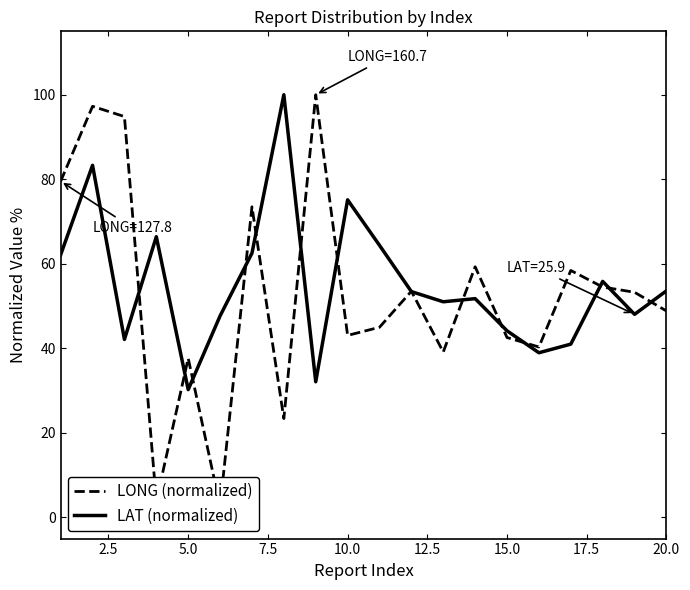

What is the highest value of the LAT (normalized) series?

100.0